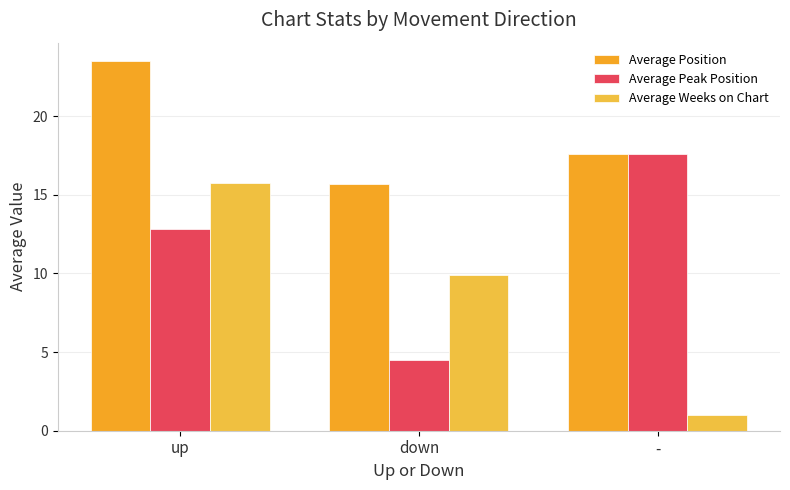

What is the spread (max minus min) of values at down?

11.2